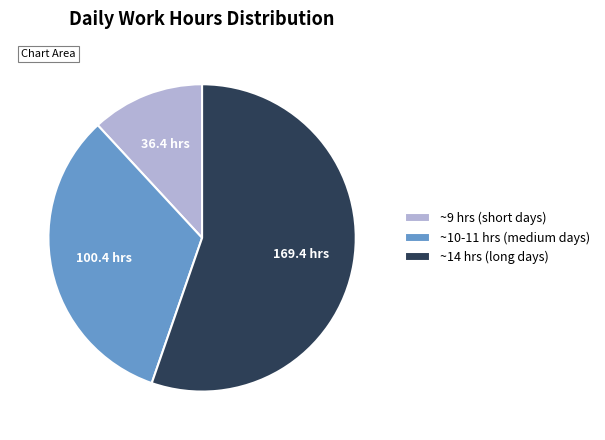

Is there any slice that represents more than half of the pie?

Yes